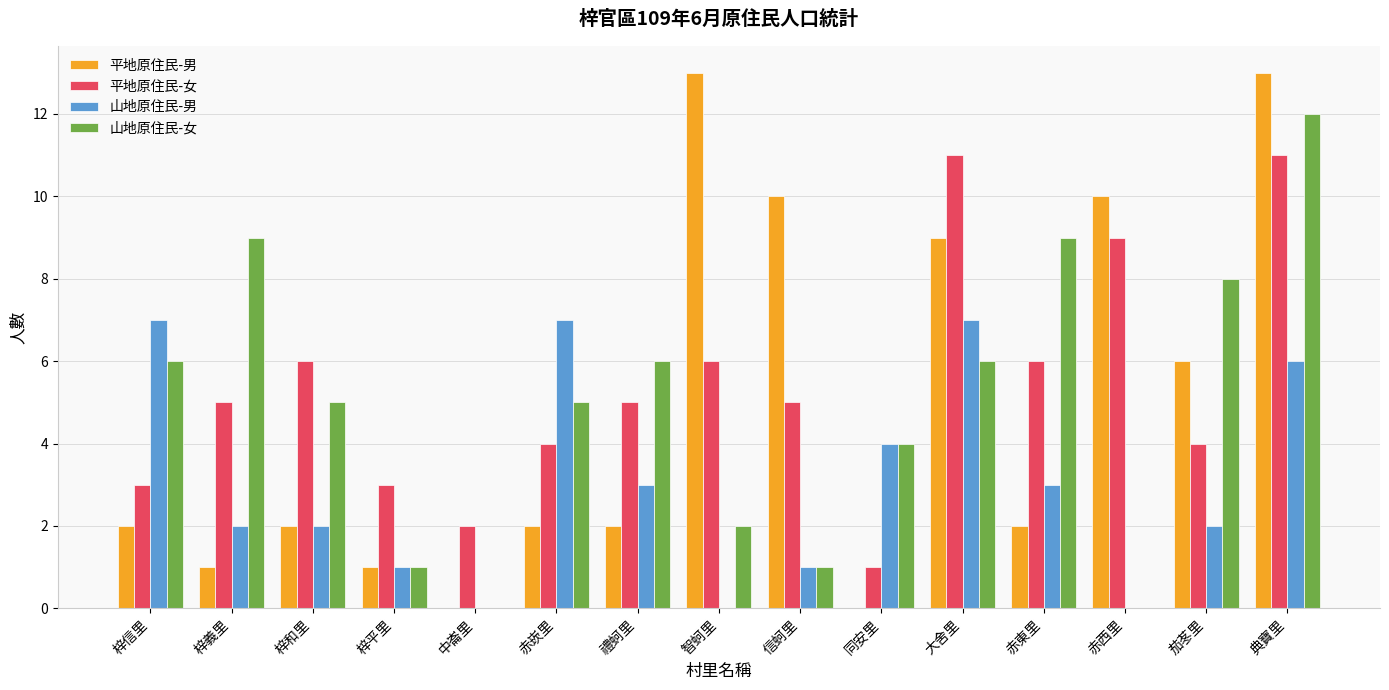

What is the total value across all series at 大舍里?

33